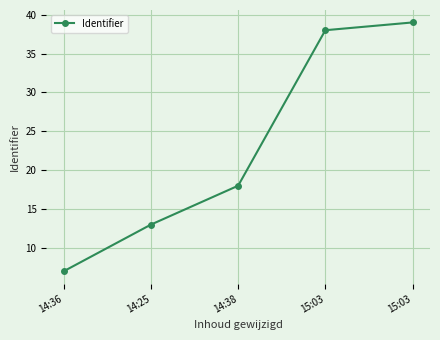

Does the chart have visible grid lines?

Yes